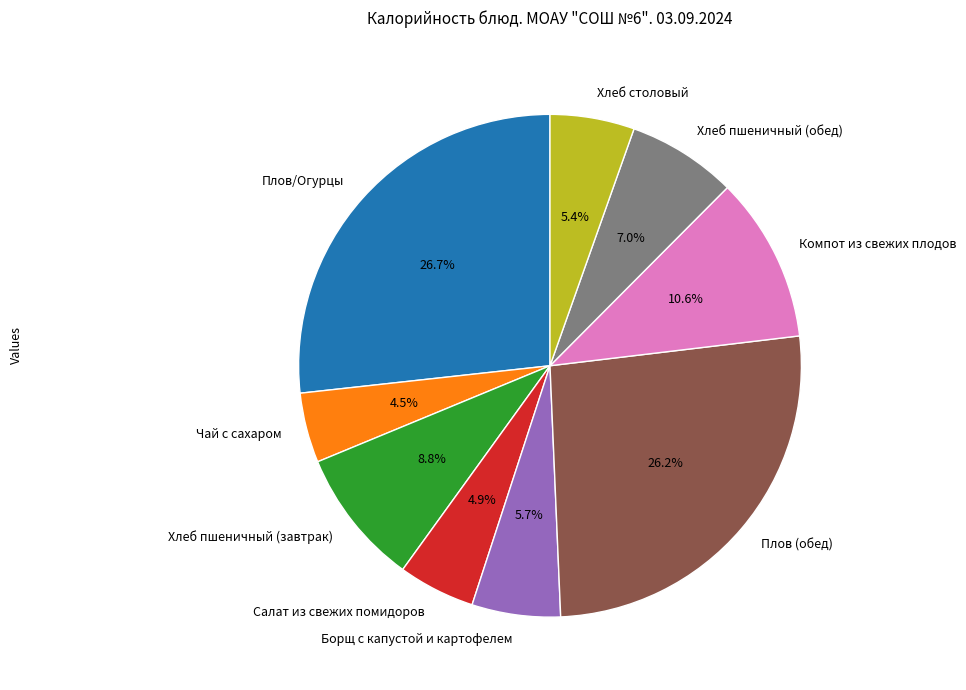

To the nearest percent, what percentage of the pie is Хлеб столовый?

5%